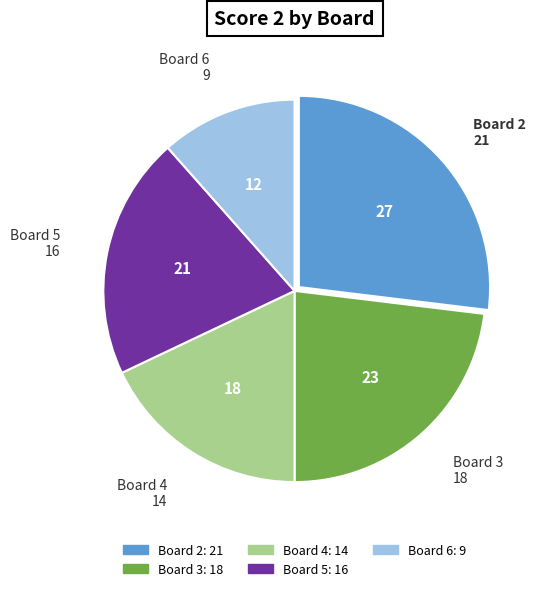

What is the largest slice in the pie chart?

Board 2